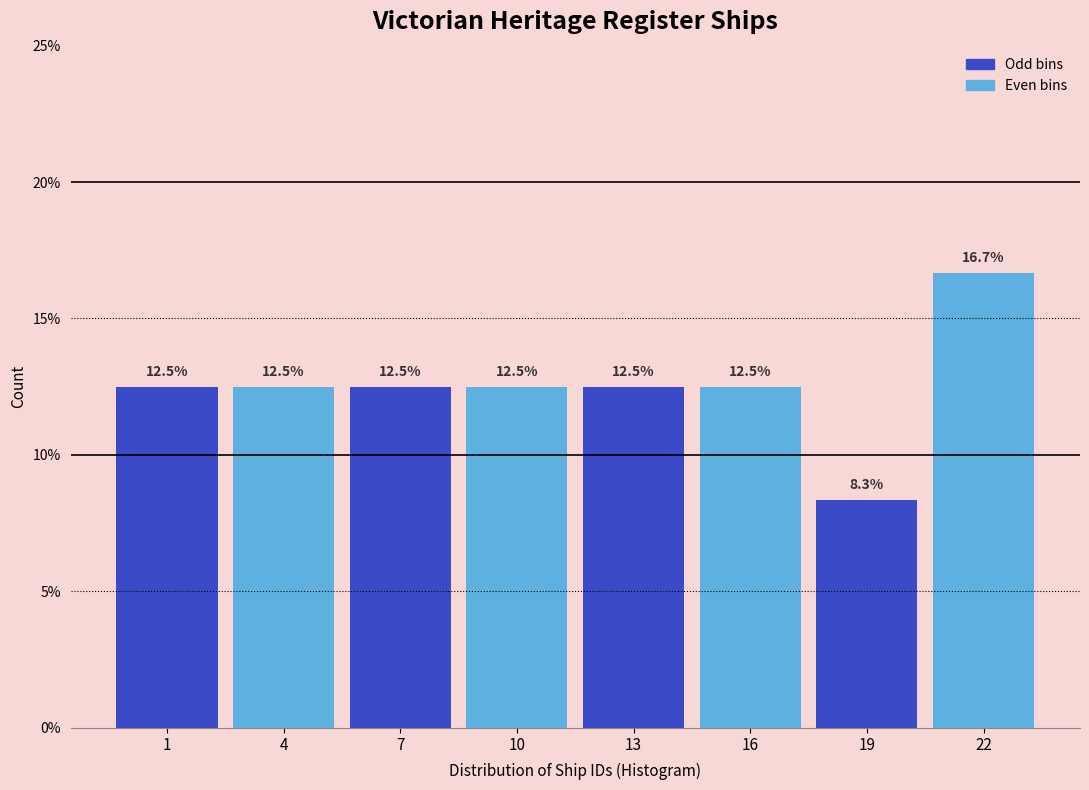

Reading left to right, list all the values displayed in this chart.

12.5	12.5	12.5	12.5	12.5	12.5	8.3	16.7